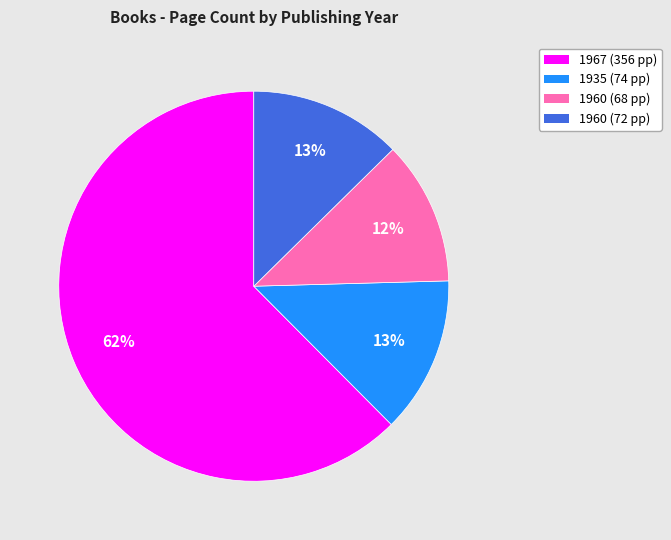

Which slice is the smallest?

1960 (68 pp)